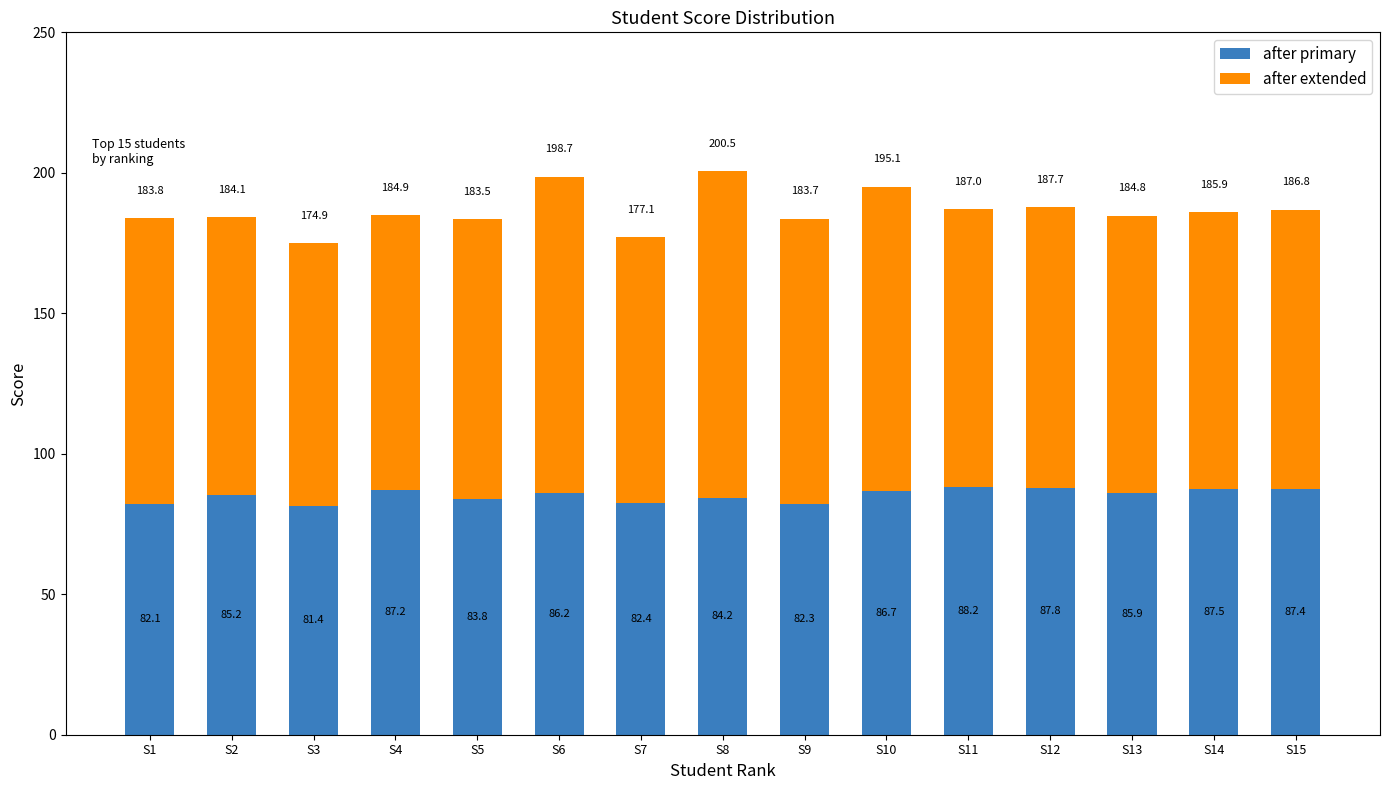

What are all the series names shown in the legend?

after primary, after extended